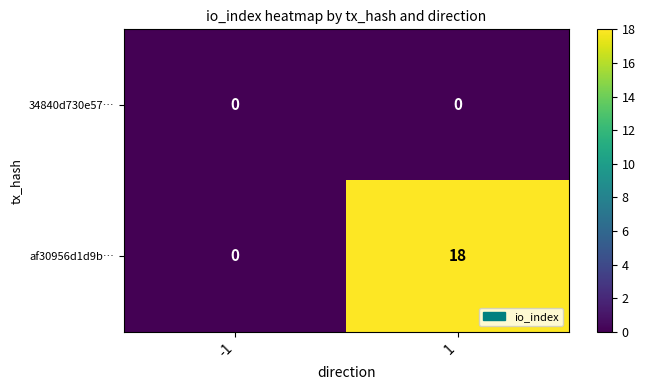

At which category is the sum across all series the highest?

1